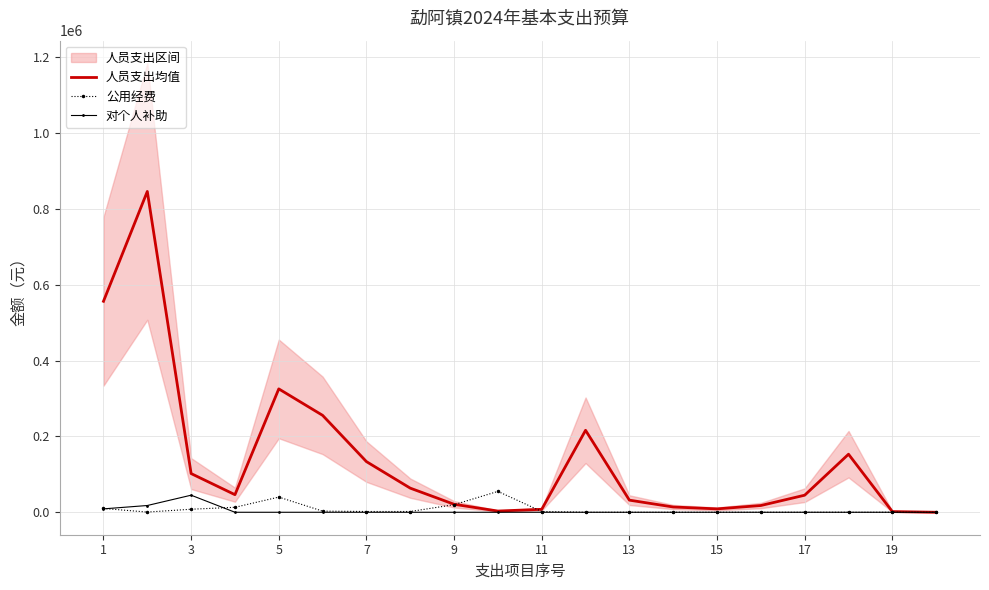

What is the highest value of the 人员支出均值 series?

845640.0